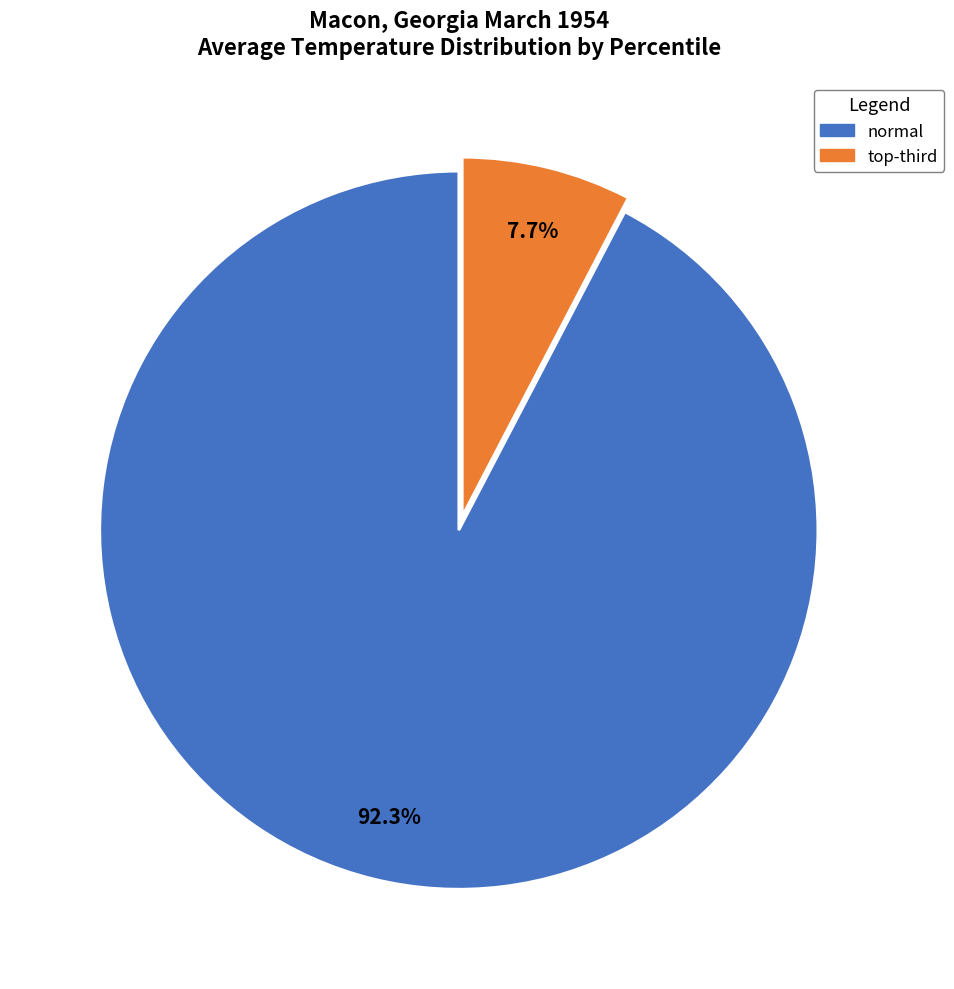

What portion of the pie excludes normal?

7.7%